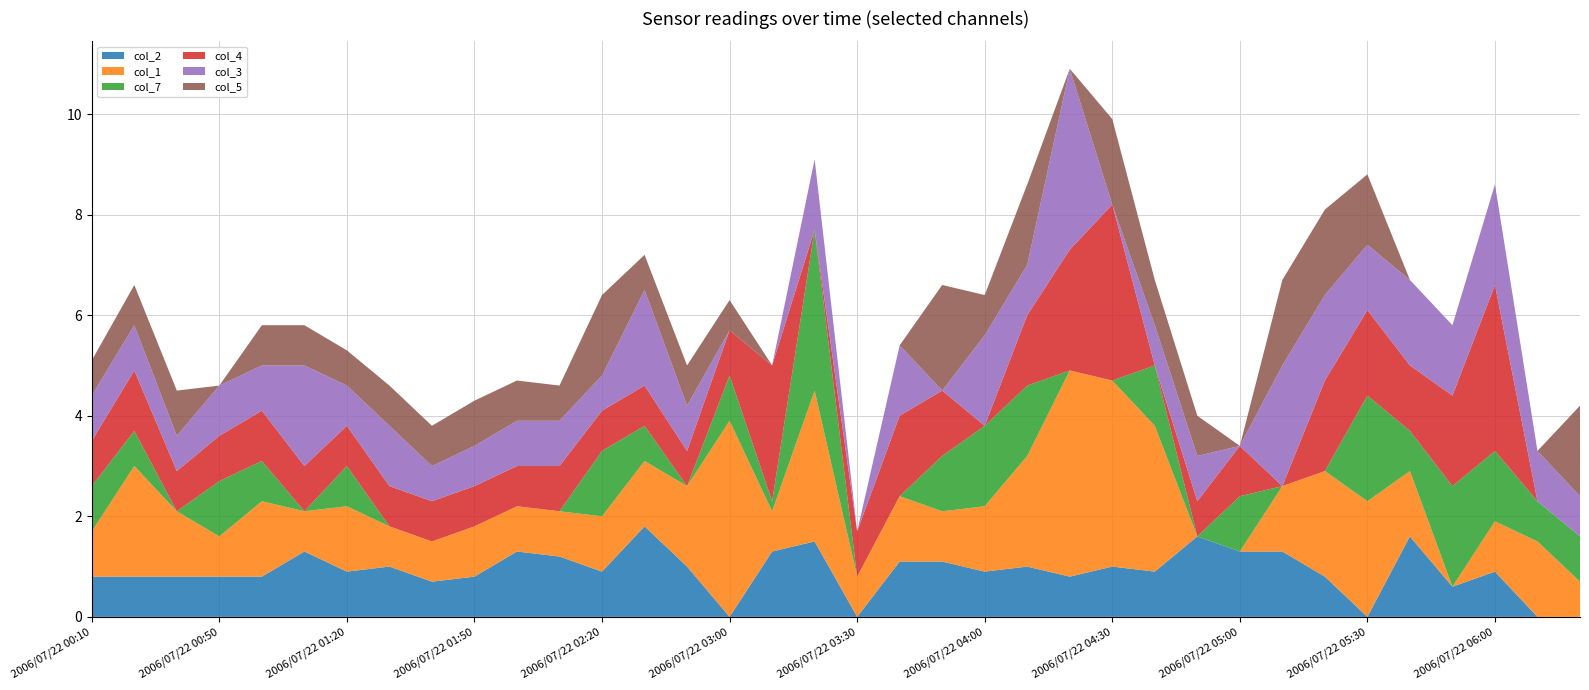

Reading left to right, list all the values displayed in this chart.

col_2: 2006/07/22 00:10=0.8	2006/07/22 00:20=0.8	2006/07/22 00:40=0.8	2006/07/22 00:50=0.8	2006/07/22 01:00=0.8	2006/07/22 01:10=1.3	2006/07/22 01:20=0.9	2006/07/22 01:30=1.0	2006/07/22 01:40=0.7	2006/07/22 01:50=0.8	2006/07/22 02:00=1.3	2006/07/22 02:10=1.2	2006/07/22 02:20=0.9	2006/07/22 02:40=1.8	2006/07/22 02:50=1.0	2006/07/22 03:00=0.0	2006/07/22 03:10=1.3	2006/07/22 03:20=1.5	2006/07/22 03:30=0.0	2006/07/22 03:40=1.1	2006/07/22 03:50=1.1	2006/07/22 04:00=0.9	2006/07/22 04:10=1.0	2006/07/22 04:20=0.8	2006/07/22 04:30=1.0	2006/07/22 04:40=0.9	2006/07/22 04:50=1.6	2006/07/22 05:00=1.3	2006/07/22 05:10=1.3	2006/07/22 05:20=0.8	2006/07/22 05:30=0.0	2006/07/22 05:40=1.6	2006/07/22 05:50=0.6	2006/07/22 06:00=0.9	2006/07/22 06:10=0.0	2006/07/22 06:20=0.0
col_1: 2006/07/22 00:10=0.9	2006/07/22 00:20=2.2	2006/07/22 00:40=1.3	2006/07/22 00:50=0.8	2006/07/22 01:00=1.5	2006/07/22 01:10=0.8	2006/07/22 01:20=1.3	2006/07/22 01:30=0.8	2006/07/22 01:40=0.8	2006/07/22 01:50=1.0	2006/07/22 02:00=0.9	2006/07/22 02:10=0.9	2006/07/22 02:20=1.1	2006/07/22 02:40=1.3	2006/07/22 02:50=1.6	2006/07/22 03:00=3.9	2006/07/22 03:10=0.8	2006/07/22 03:20=3.0	2006/07/22 03:30=0.8	2006/07/22 03:40=1.3	2006/07/22 03:50=1.0	2006/07/22 04:00=1.3	2006/07/22 04:10=2.2	2006/07/22 04:20=4.1	2006/07/22 04:30=3.7	2006/07/22 04:40=2.9	2006/07/22 04:50=0.0	2006/07/22 05:00=0.0	2006/07/22 05:10=1.3	2006/07/22 05:20=2.1	2006/07/22 05:30=2.3	2006/07/22 05:40=1.3	2006/07/22 05:50=0.0	2006/07/22 06:00=1.0	2006/07/22 06:10=1.5	2006/07/22 06:20=0.7
col_7: 2006/07/22 00:10=0.9	2006/07/22 00:20=0.7	2006/07/22 00:40=0.0	2006/07/22 00:50=1.1	2006/07/22 01:00=0.8	2006/07/22 01:10=0.0	2006/07/22 01:20=0.8	2006/07/22 01:30=0.0	2006/07/22 01:40=0.0	2006/07/22 01:50=0.0	2006/07/22 02:00=0.0	2006/07/22 02:10=0.0	2006/07/22 02:20=1.3	2006/07/22 02:40=0.7	2006/07/22 02:50=0.0	2006/07/22 03:00=0.9	2006/07/22 03:10=0.2	2006/07/22 03:20=3.2	2006/07/22 03:30=0.0	2006/07/22 03:40=0.0	2006/07/22 03:50=1.1	2006/07/22 04:00=1.6	2006/07/22 04:10=1.4	2006/07/22 04:20=0.0	2006/07/22 04:30=0.0	2006/07/22 04:40=1.2	2006/07/22 04:50=0.0	2006/07/22 05:00=1.1	2006/07/22 05:10=0.0	2006/07/22 05:20=0.0	2006/07/22 05:30=2.1	2006/07/22 05:40=0.8	2006/07/22 05:50=2.0	2006/07/22 06:00=1.4	2006/07/22 06:10=0.8	2006/07/22 06:20=0.9
col_4: 2006/07/22 00:10=0.9	2006/07/22 00:20=1.2	2006/07/22 00:40=0.8	2006/07/22 00:50=0.9	2006/07/22 01:00=1.0	2006/07/22 01:10=0.9	2006/07/22 01:20=0.8	2006/07/22 01:30=0.8	2006/07/22 01:40=0.8	2006/07/22 01:50=0.8	2006/07/22 02:00=0.8	2006/07/22 02:10=0.9	2006/07/22 02:20=0.8	2006/07/22 02:40=0.8	2006/07/22 02:50=0.7	2006/07/22 03:00=0.9	2006/07/22 03:10=2.7	2006/07/22 03:20=0.0	2006/07/22 03:30=0.9	2006/07/22 03:40=1.6	2006/07/22 03:50=1.3	2006/07/22 04:00=0.0	2006/07/22 04:10=1.4	2006/07/22 04:20=2.4	2006/07/22 04:30=3.5	2006/07/22 04:40=0.0	2006/07/22 04:50=0.7	2006/07/22 05:00=1.0	2006/07/22 05:10=0.0	2006/07/22 05:20=1.8	2006/07/22 05:30=1.7	2006/07/22 05:40=1.3	2006/07/22 05:50=1.8	2006/07/22 06:00=3.3	2006/07/22 06:10=0.0	2006/07/22 06:20=0.0
col_3: 2006/07/22 00:10=0.9	2006/07/22 00:20=0.9	2006/07/22 00:40=0.7	2006/07/22 00:50=1.0	2006/07/22 01:00=0.9	2006/07/22 01:10=2.0	2006/07/22 01:20=0.8	2006/07/22 01:30=1.2	2006/07/22 01:40=0.7	2006/07/22 01:50=0.8	2006/07/22 02:00=0.9	2006/07/22 02:10=0.9	2006/07/22 02:20=0.7	2006/07/22 02:40=1.9	2006/07/22 02:50=0.9	2006/07/22 03:00=0.0	2006/07/22 03:10=0.0	2006/07/22 03:20=1.4	2006/07/22 03:30=0.0	2006/07/22 03:40=1.4	2006/07/22 03:50=0.0	2006/07/22 04:00=1.8	2006/07/22 04:10=1.0	2006/07/22 04:20=3.6	2006/07/22 04:30=0.0	2006/07/22 04:40=0.8	2006/07/22 04:50=0.9	2006/07/22 05:00=0.0	2006/07/22 05:10=2.4	2006/07/22 05:20=1.7	2006/07/22 05:30=1.3	2006/07/22 05:40=1.7	2006/07/22 05:50=1.4	2006/07/22 06:00=2.0	2006/07/22 06:10=1.0	2006/07/22 06:20=0.8
col_5: 2006/07/22 00:10=0.7	2006/07/22 00:20=0.8	2006/07/22 00:40=0.9	2006/07/22 00:50=0.0	2006/07/22 01:00=0.8	2006/07/22 01:10=0.8	2006/07/22 01:20=0.7	2006/07/22 01:30=0.8	2006/07/22 01:40=0.8	2006/07/22 01:50=0.9	2006/07/22 02:00=0.8	2006/07/22 02:10=0.7	2006/07/22 02:20=1.6	2006/07/22 02:40=0.7	2006/07/22 02:50=0.8	2006/07/22 03:00=0.6	2006/07/22 03:10=0.0	2006/07/22 03:20=0.0	2006/07/22 03:30=0.0	2006/07/22 03:40=0.0	2006/07/22 03:50=2.1	2006/07/22 04:00=0.8	2006/07/22 04:10=1.6	2006/07/22 04:20=0.0	2006/07/22 04:30=1.7	2006/07/22 04:40=0.9	2006/07/22 04:50=0.8	2006/07/22 05:00=0.0	2006/07/22 05:10=1.7	2006/07/22 05:20=1.7	2006/07/22 05:30=1.4	2006/07/22 05:40=0.0	2006/07/22 05:50=0.0	2006/07/22 06:00=0.0	2006/07/22 06:10=0.0	2006/07/22 06:20=1.8